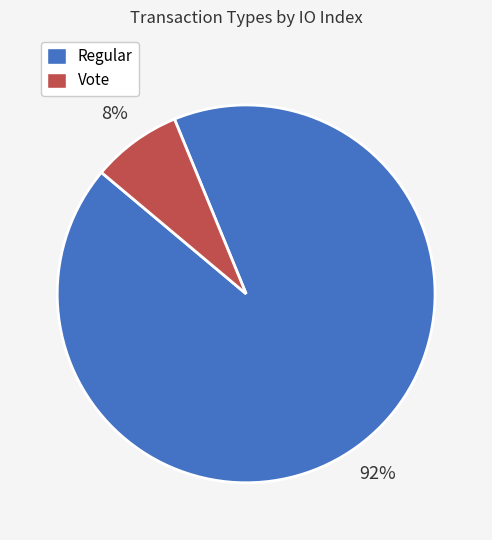

Which category has the smallest portion of the pie?

Vote